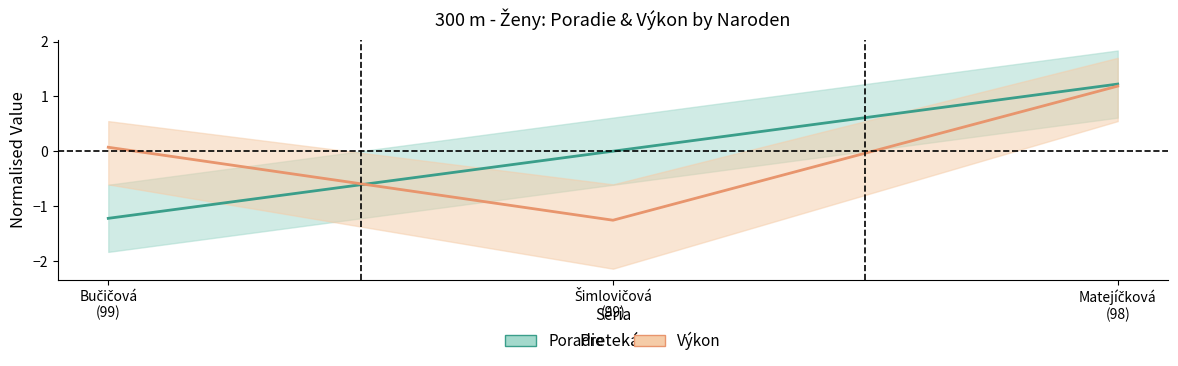

Which series has the widest spread of values?

Poradie